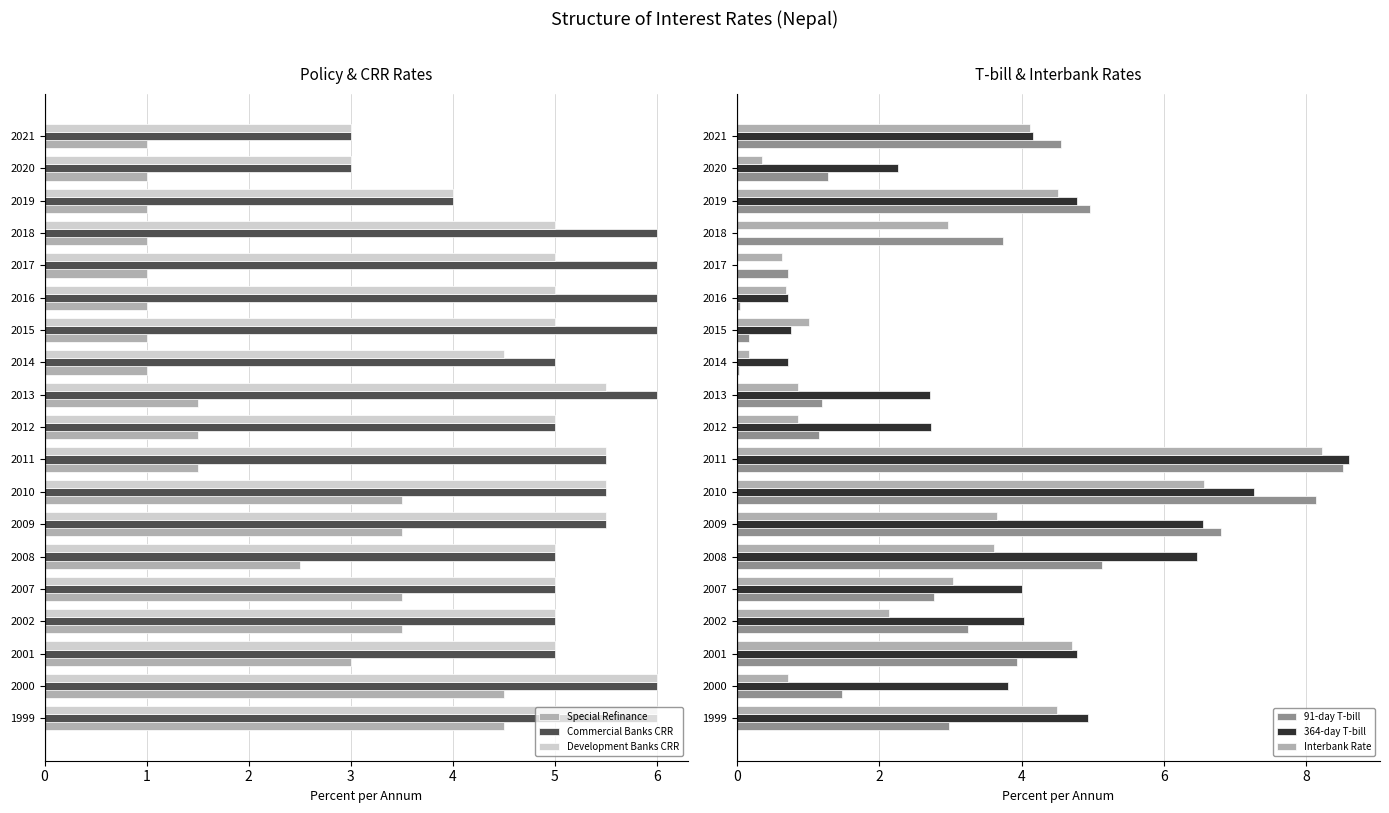

What is the value of the 364-day T-bill bar at the 6th from the left?

6.5